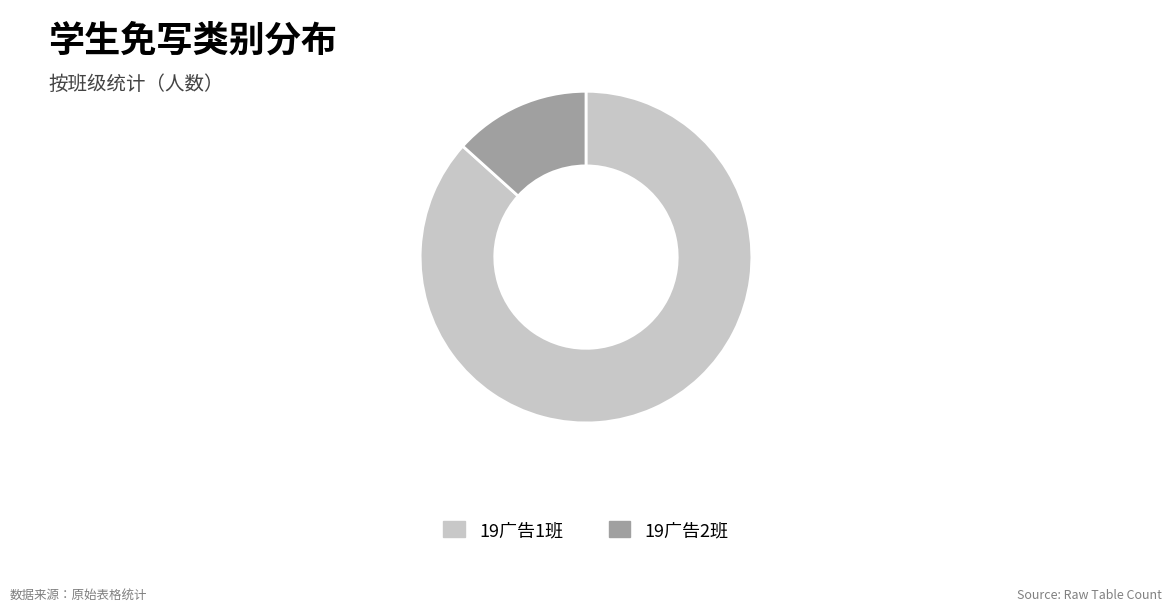

True or false: 19广告1班 accounts for 77% of the total.

False